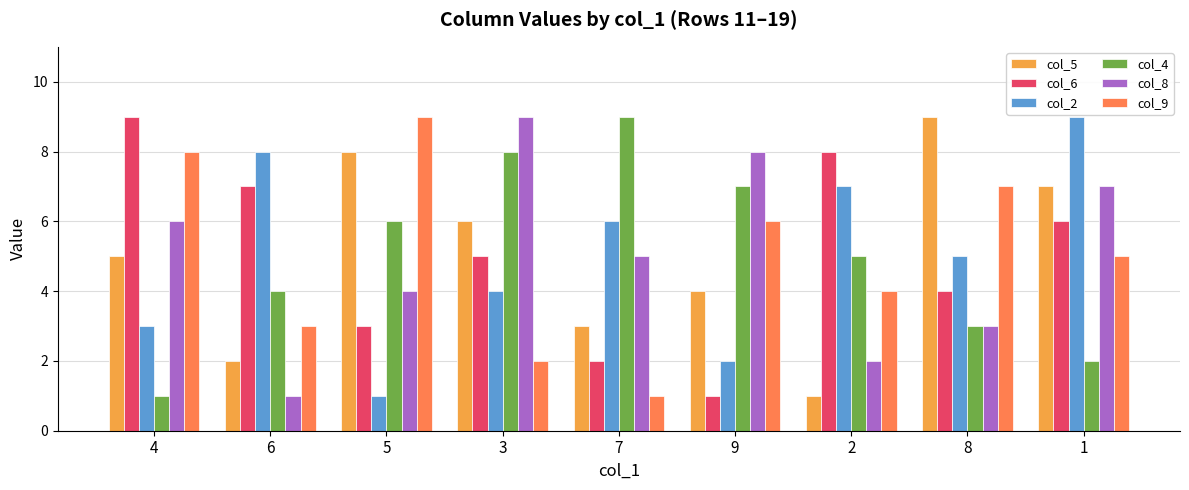

What is the sum of the col_4 values at 4 and 5?

7